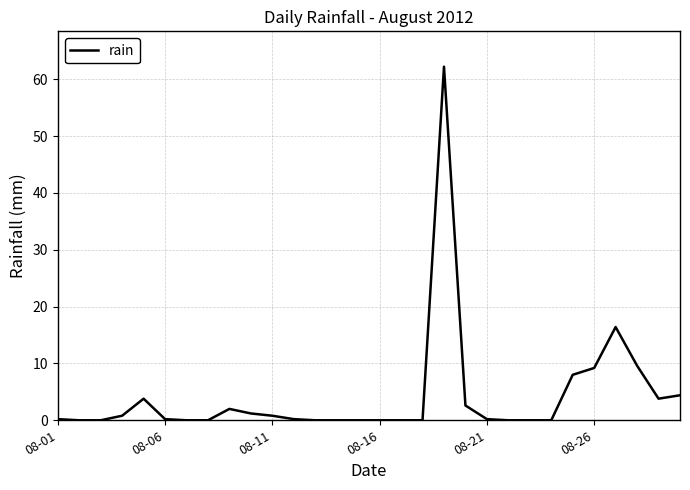

What is the greatest value displayed?

62.2